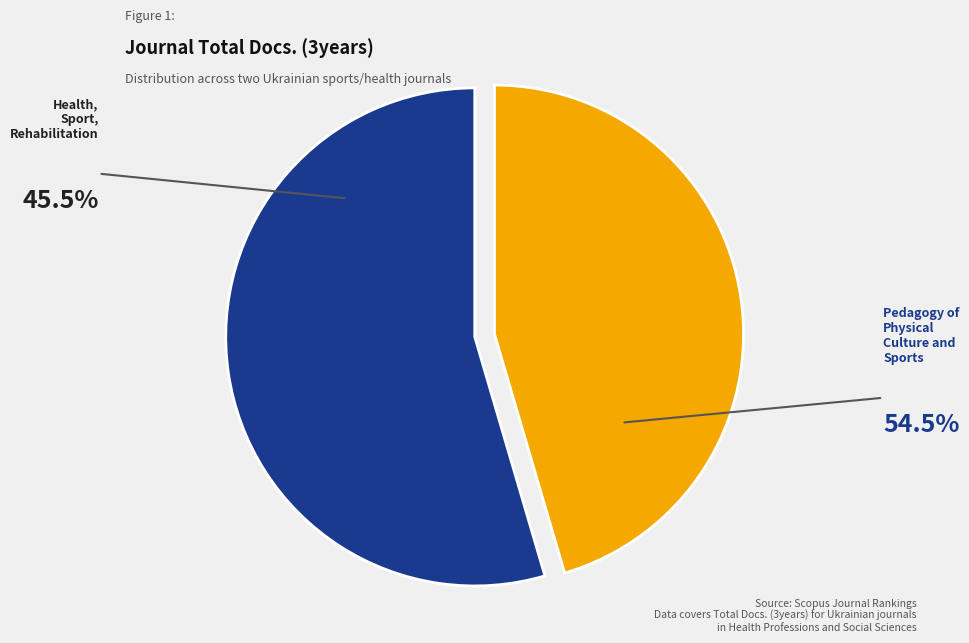

Which slice is the largest?

Pedagogy of Physical Culture and Sports